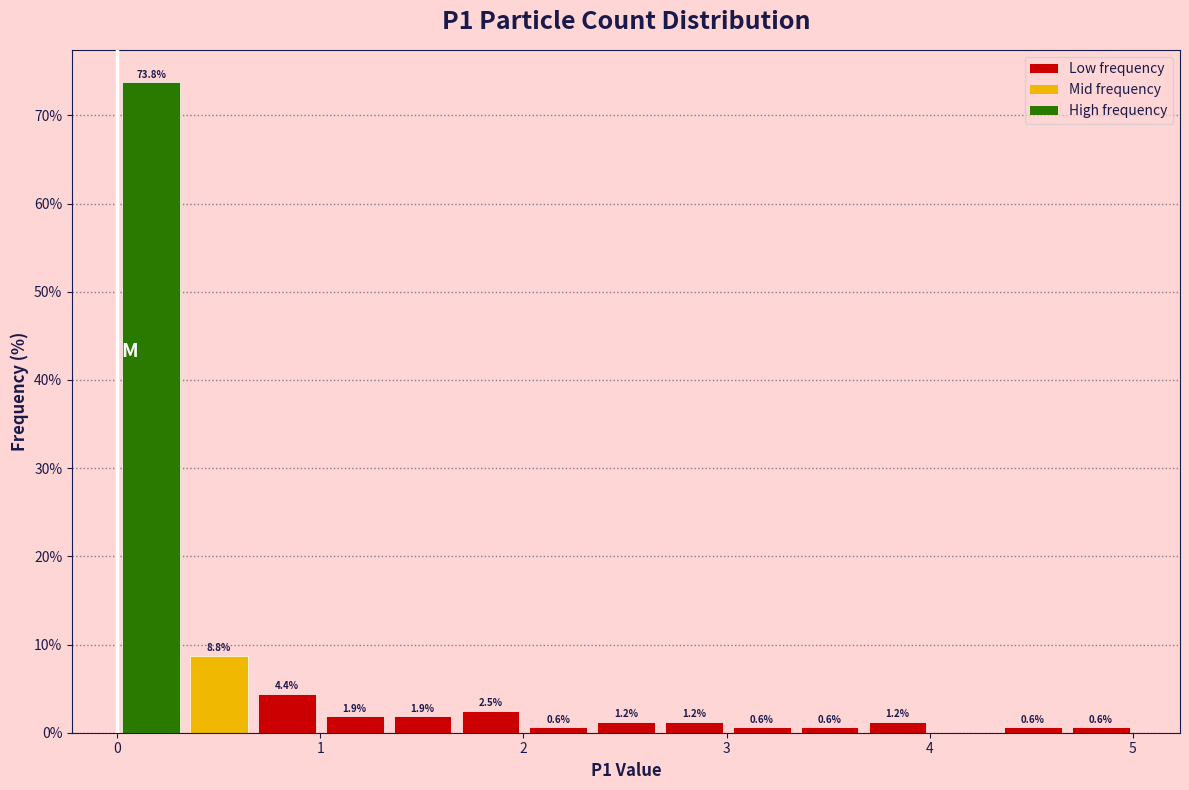

Around what value on the x-axis is the tallest bar? Give the approximate position of its centre, as read against the axis.

0.2